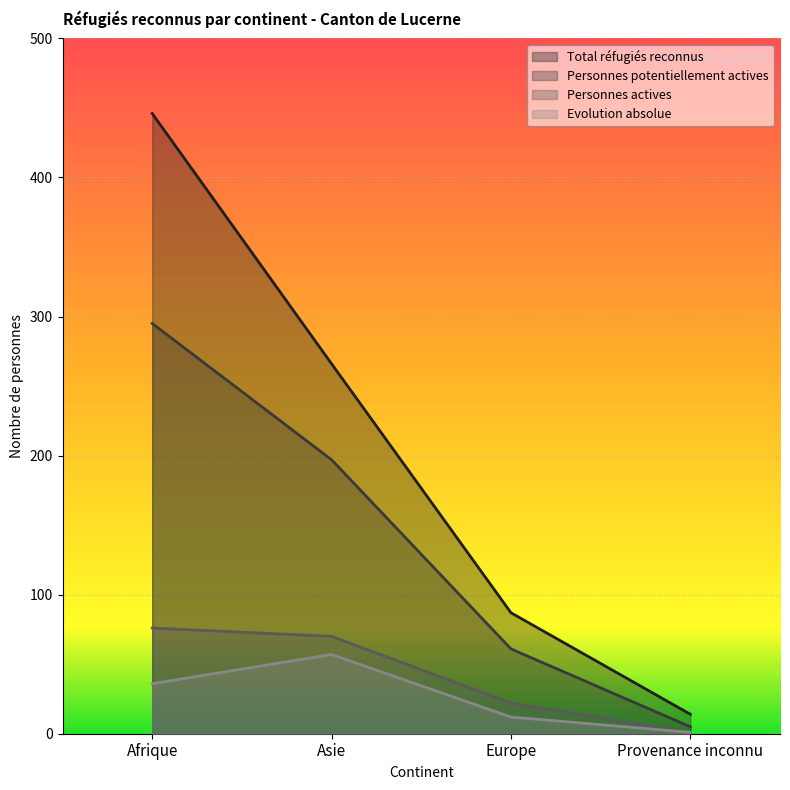

How many data points does each series have?

4